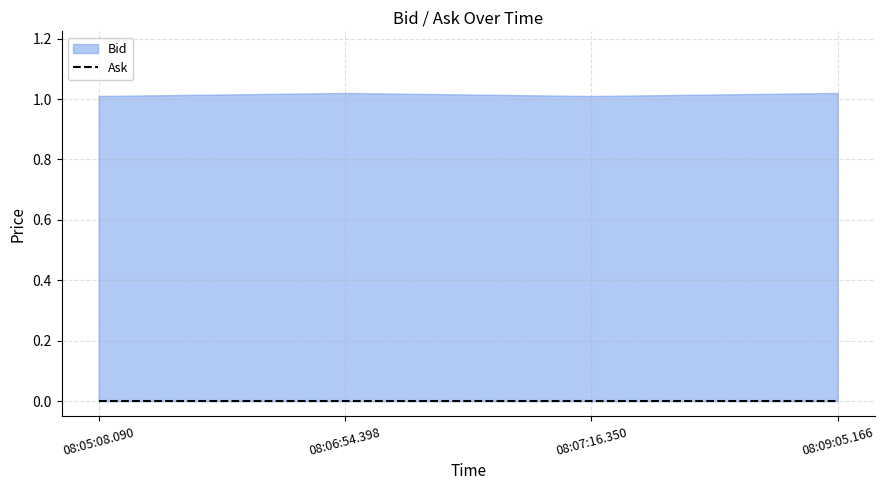

Which series has the largest total across all categories?

Bid